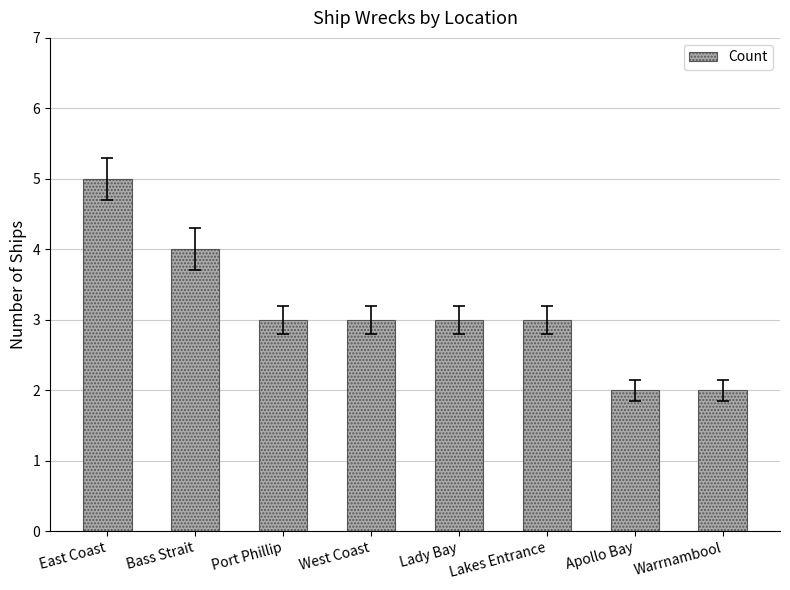

What position from the right is Apollo Bay?

2